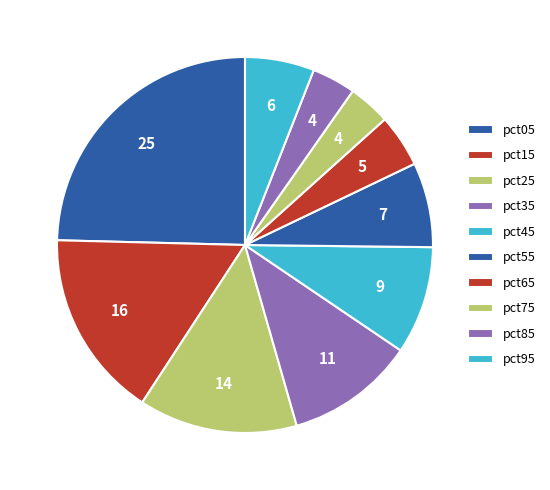

To the nearest percent, what portion does pct25 represent?

14%